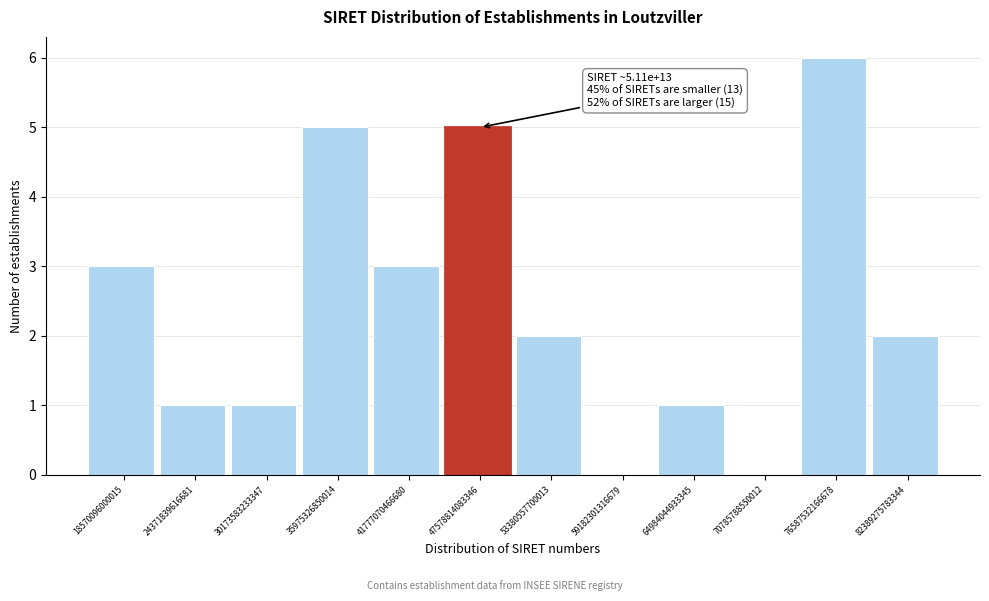

What is the greatest value displayed?

6